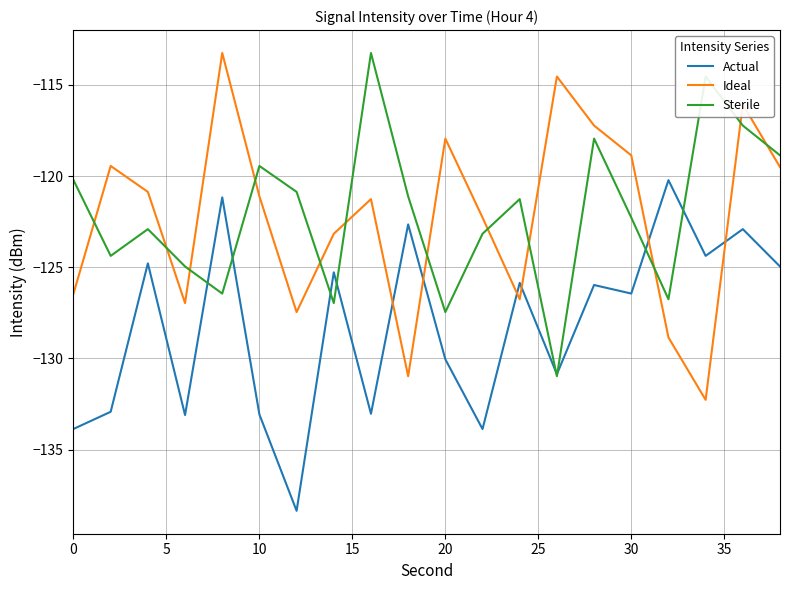

How many intersections are there between Ideal and Actual?

6